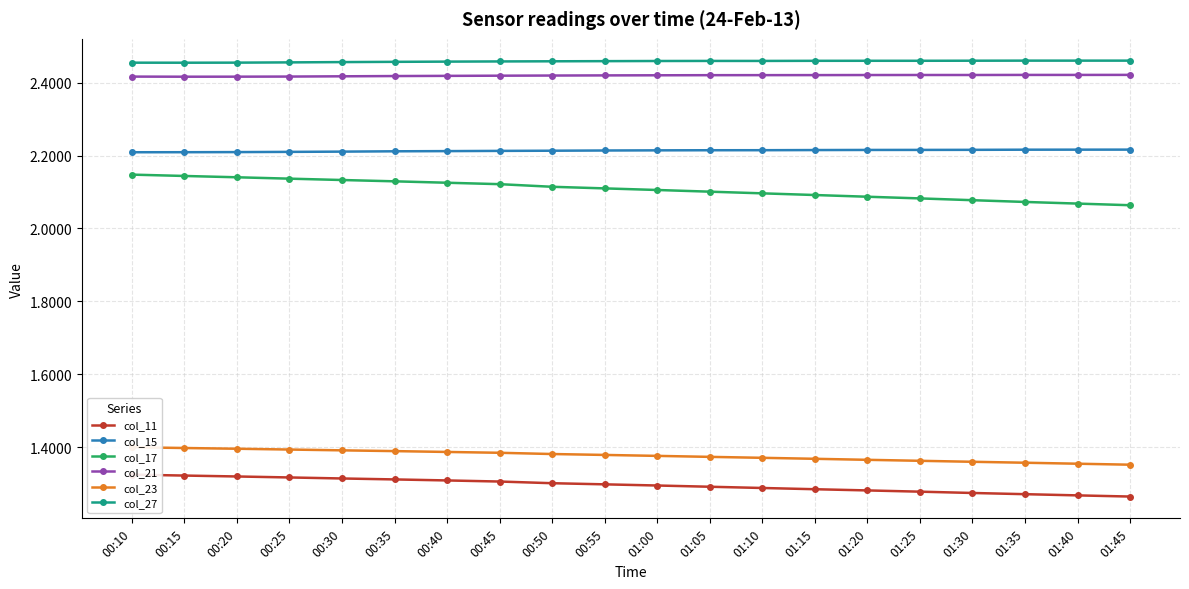

True or false: col_11 and col_23 intersect in this chart.

False